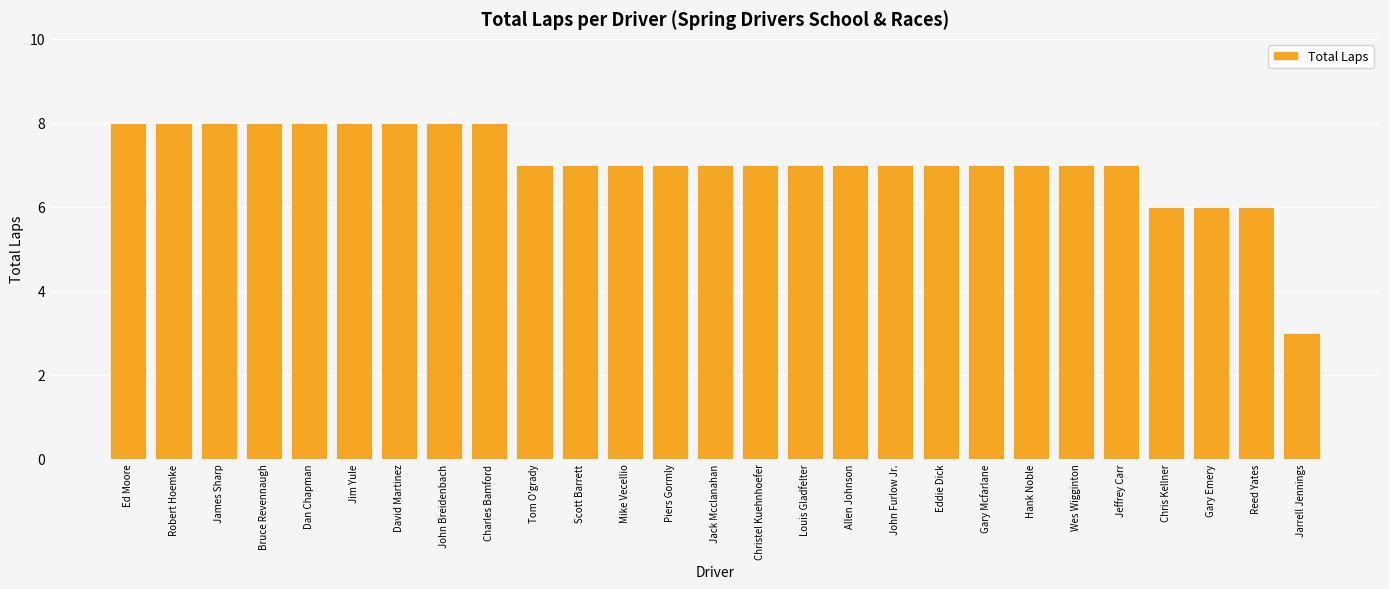

Reading right to left, transcribe all the data shown in this chart.

Jarrell Jennings=3	Reed Yates=6	Gary Emery=6	Chris Kellner=6	Jeffrey Carr=7	Wes Wigginton=7	Hank Noble=7	Gary Mcfarlane=7	Eddie Dick=7	John Furlow Jr.=7	Allen Johnson=7	Louis Gladfelter=7	Christel Kuehnhoefer=7	Jack Mcclanahan=7	Piers Gormly=7	Mike Vecellio=7	Scott Barrett=7	Tom O'grady=7	Charles Bamford=8	John Breidenbach=8	David Martinez=8	Jim Yule=8	Dan Chapman=8	Bruce Revennaugh=8	James Sharp=8	Robert Hoemke=8	Ed Moore=8